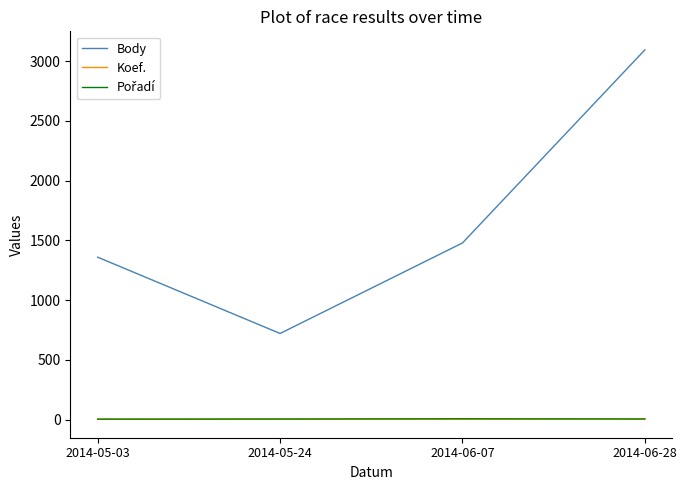

At which category does the chart reach its peak across all series?

2014-06-28